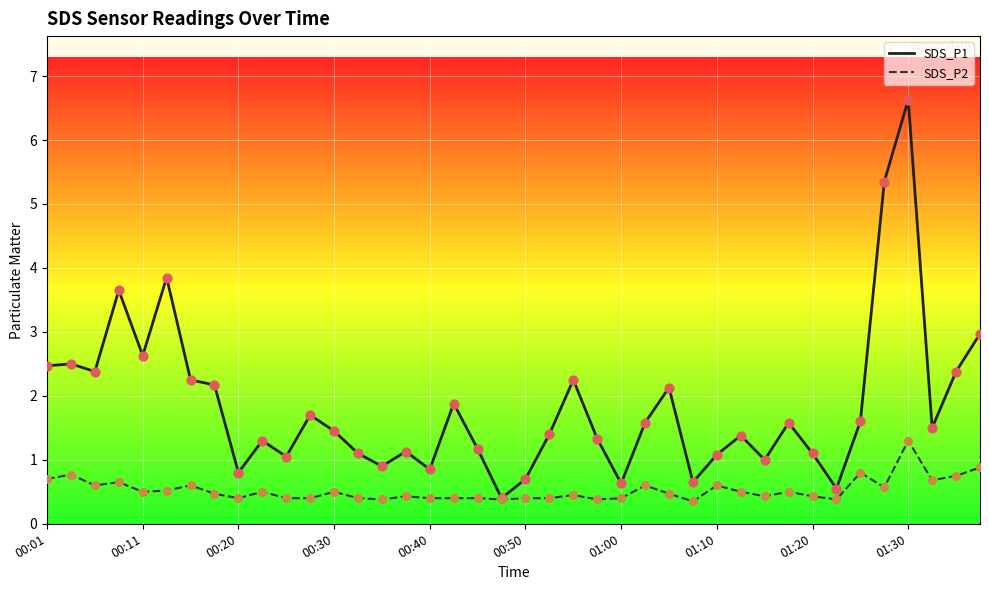

Which series has the largest total across all categories?

SDS_P1